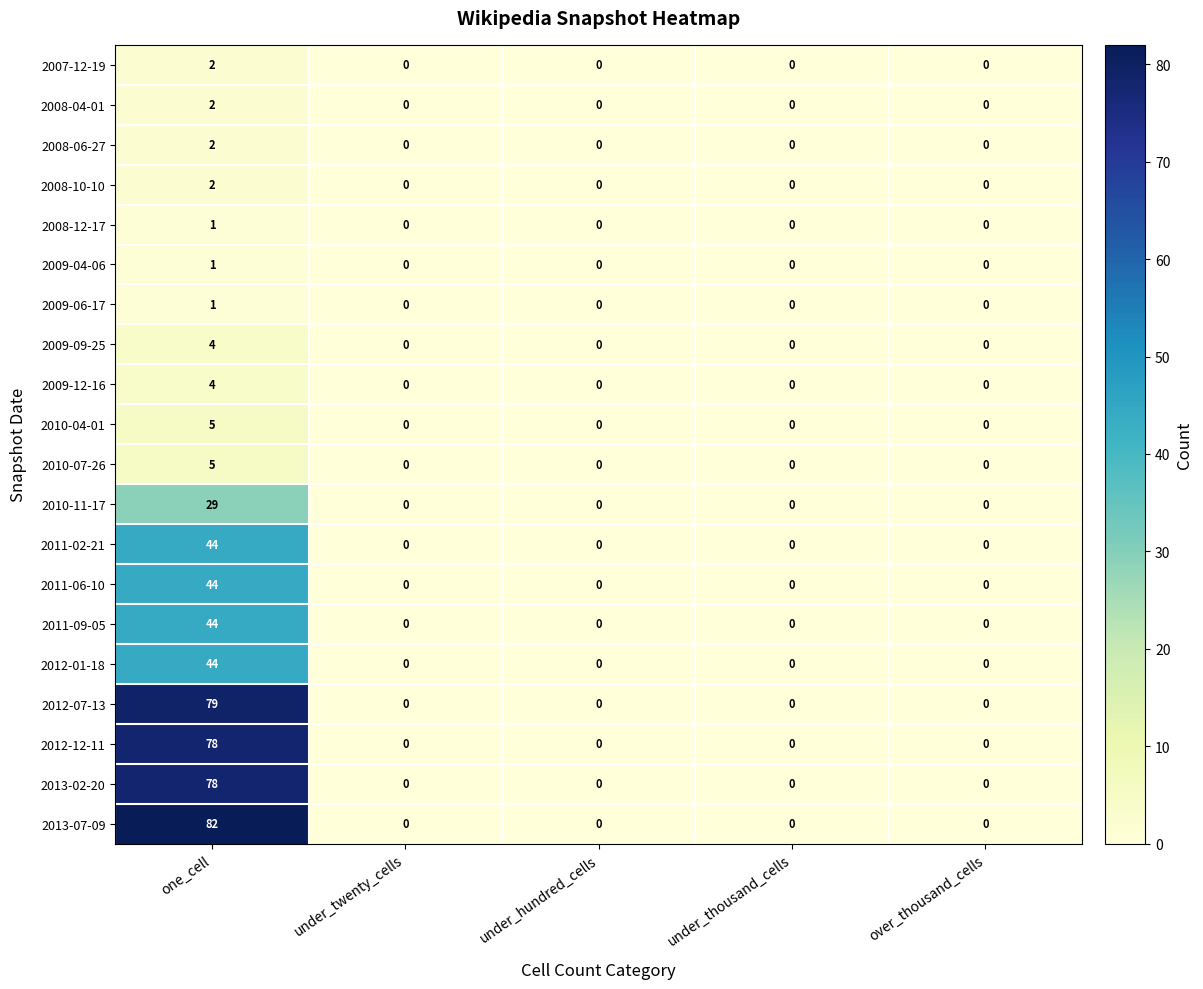

What is the greatest value displayed?

82